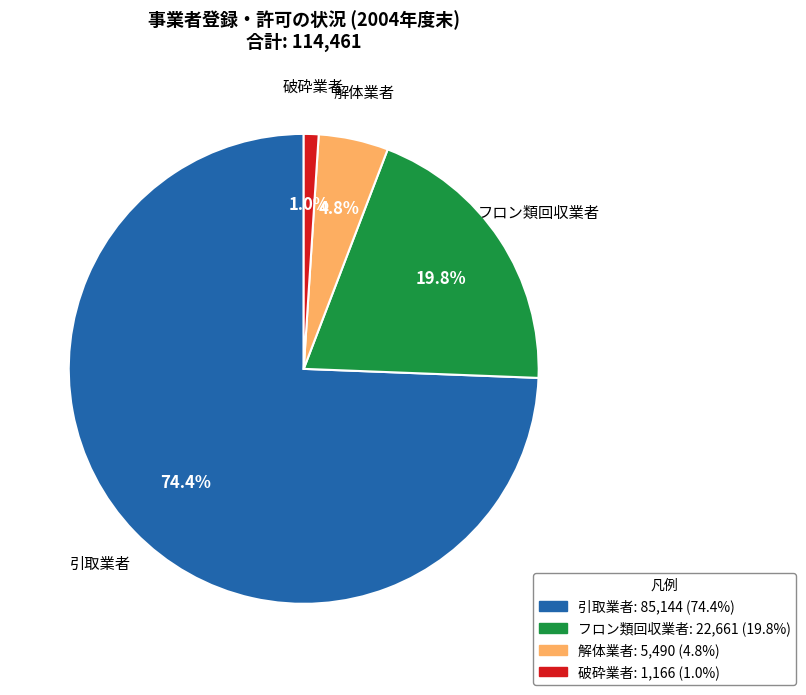

Rank the categories by value from lowest to highest.

破砕業者, 解体業者, フロン類回収業者, 引取業者